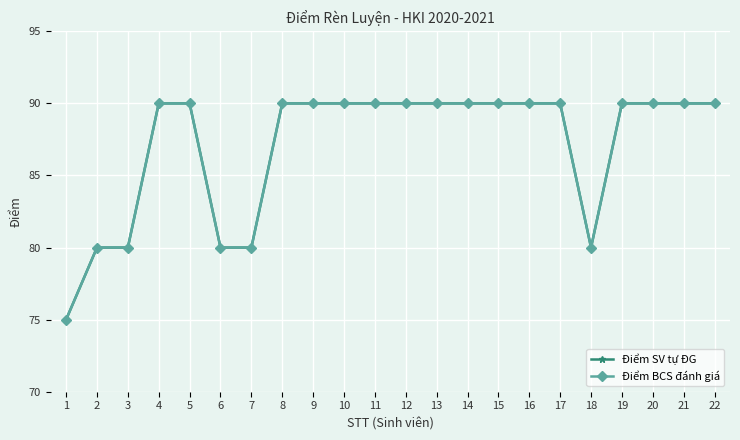

True or false: Điểm BCS đánh giá and Điểm SV tự ĐG cross at least once.

False